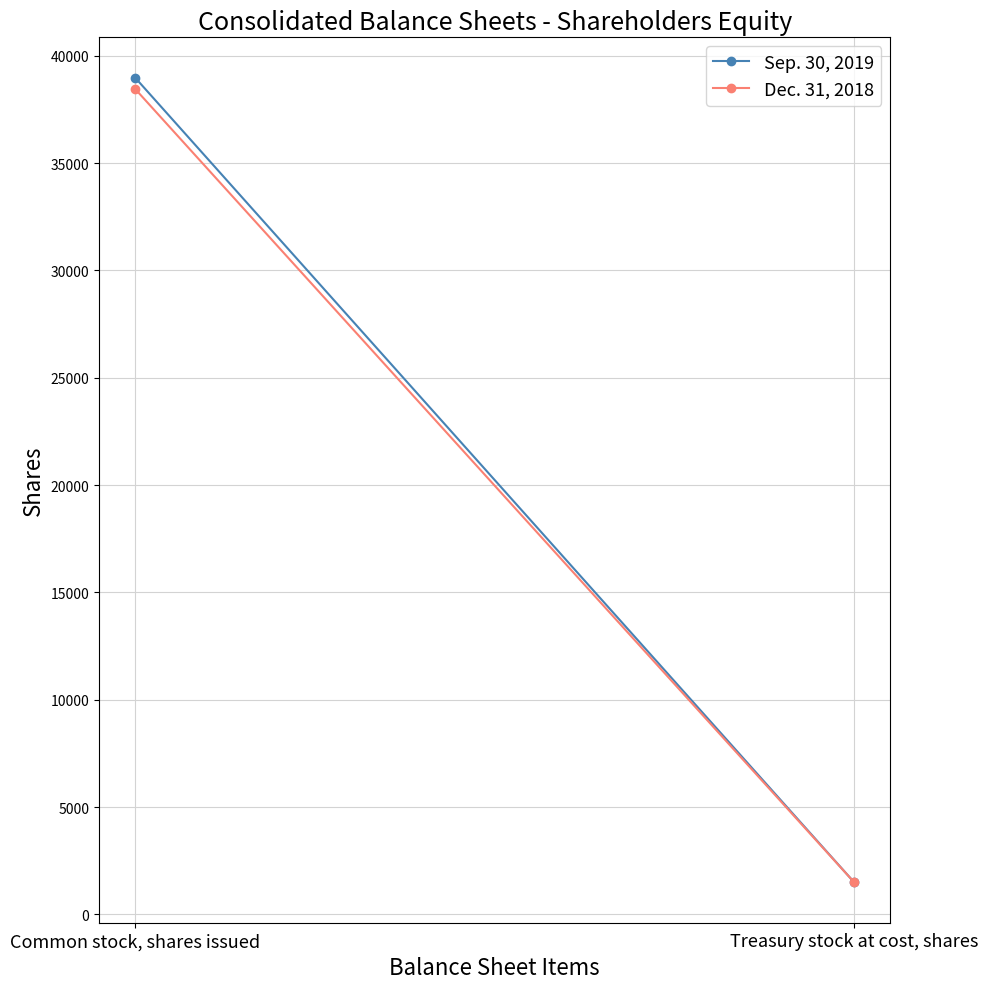

Which has a higher value, Treasury stock at cost, shares or Common stock, shares issued?

Common stock, shares issued